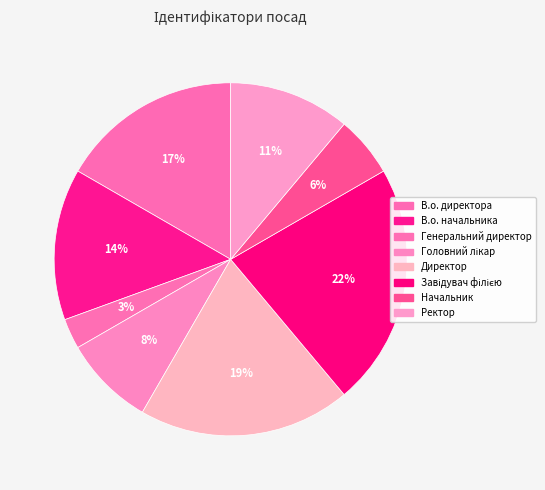

True or false: Начальник accounts for 1% of the total.

False